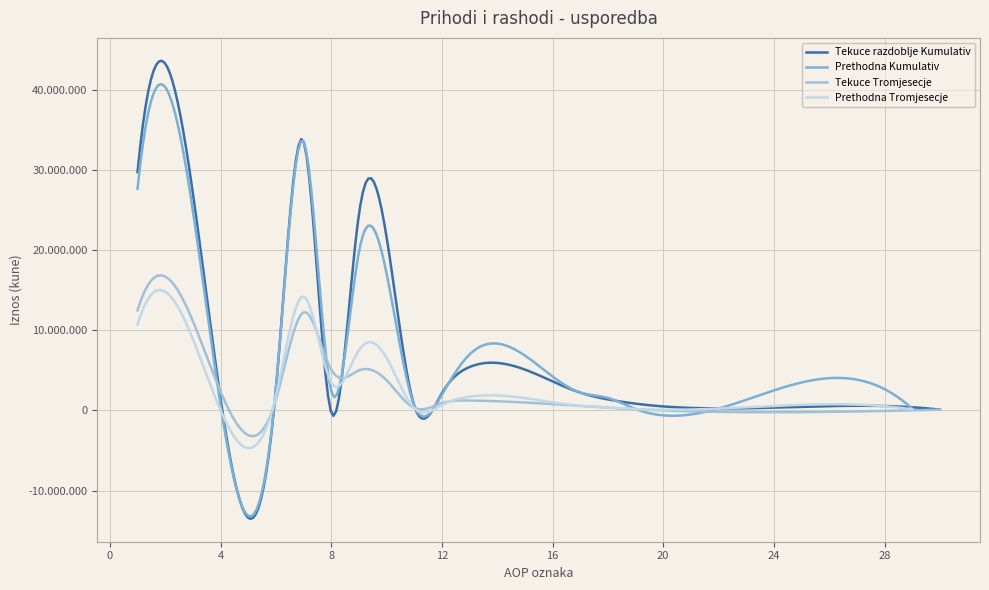

What is the sum of the Tekuce razdoblje Kumulativ values at 30 and 19?

98626